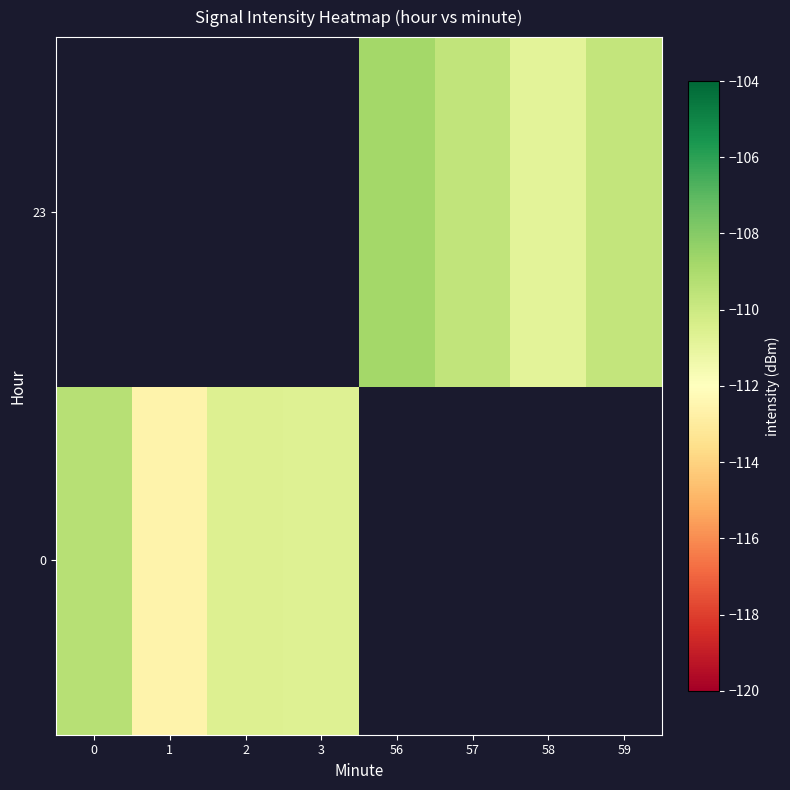

What is the minimum value shown in the chart?

-112.6